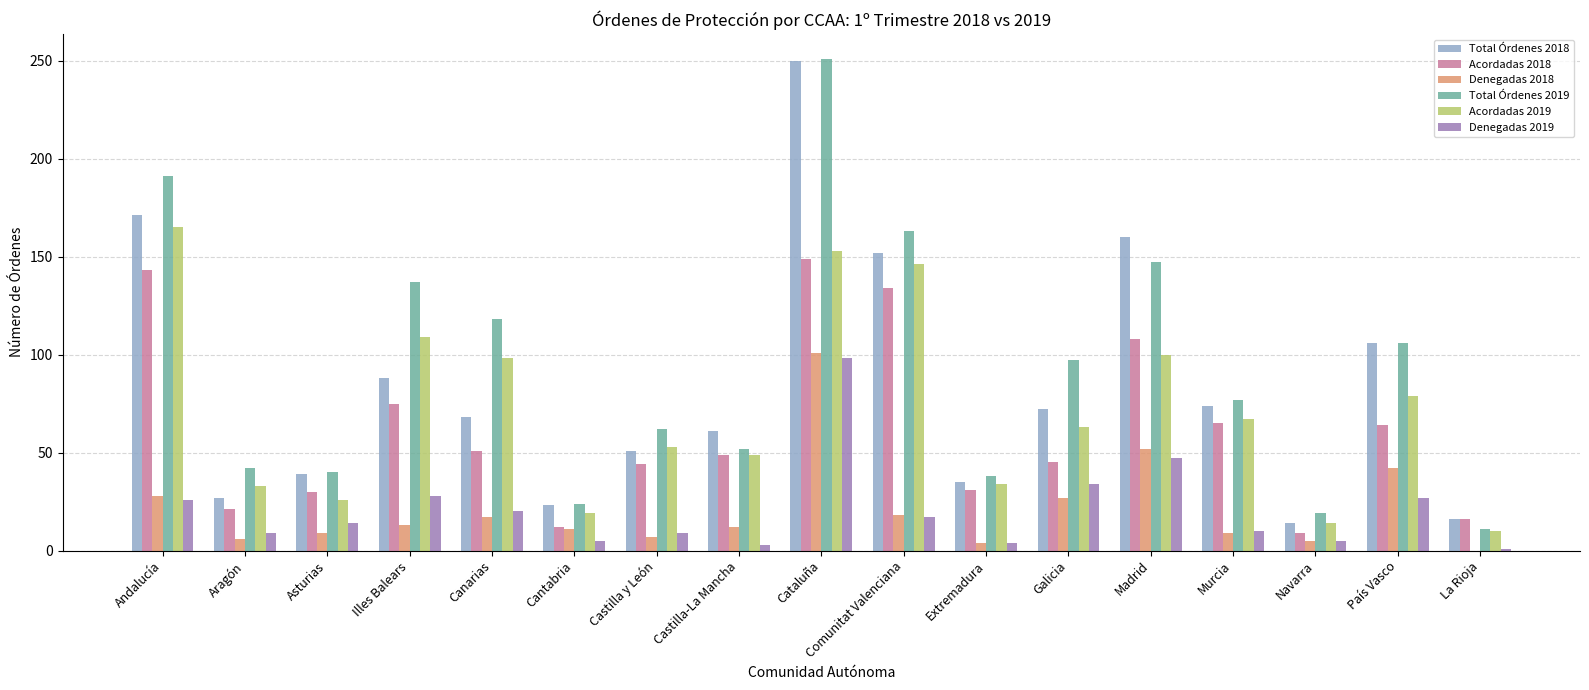

Which label corresponds to the largest value in the chart?

Cataluña